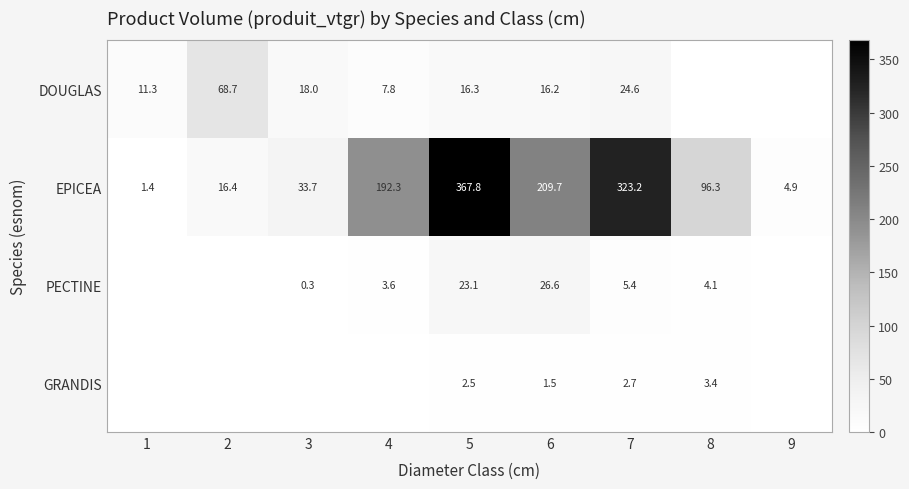

Is the value of PECTINE at 7 greater than the value of DOUGLAS at 5?

No